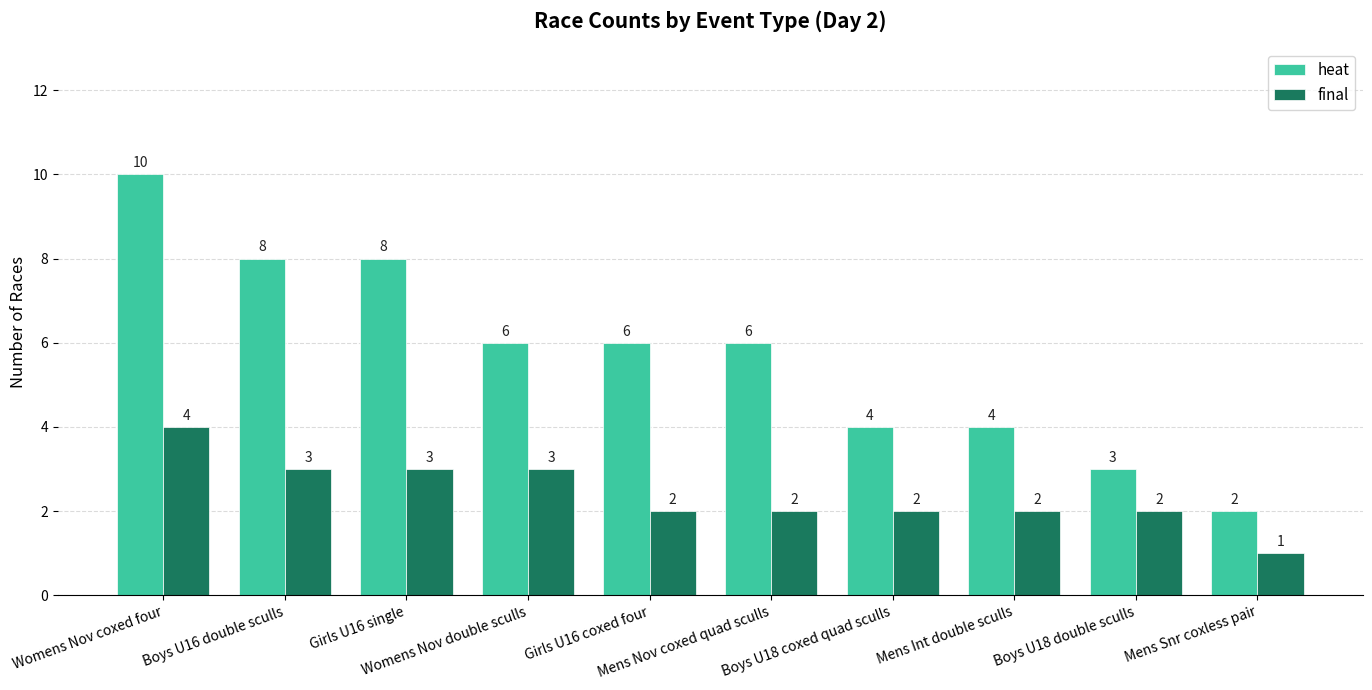

What is the label of the 8th bar from the right?

Girls U16 single